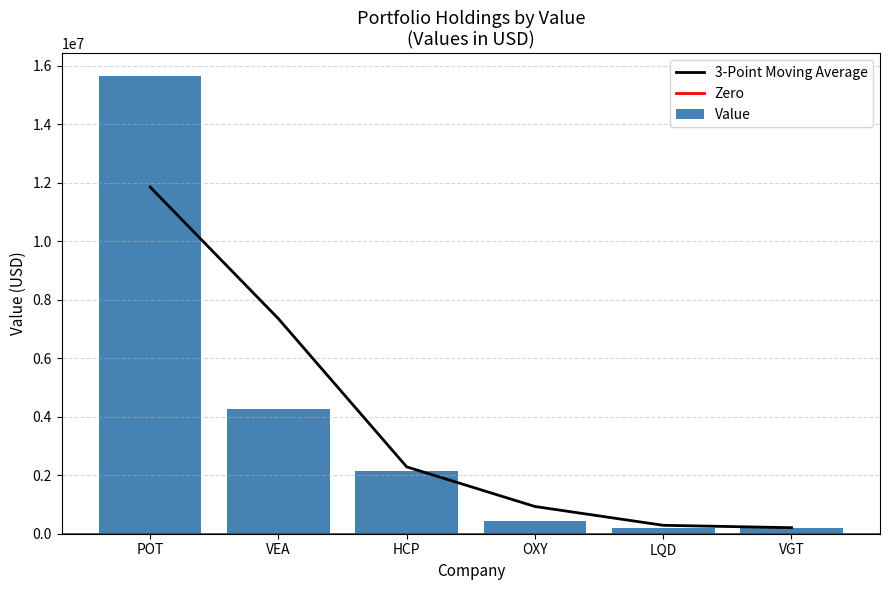

Are the bars grouped side by side (vs. stacked)?

No